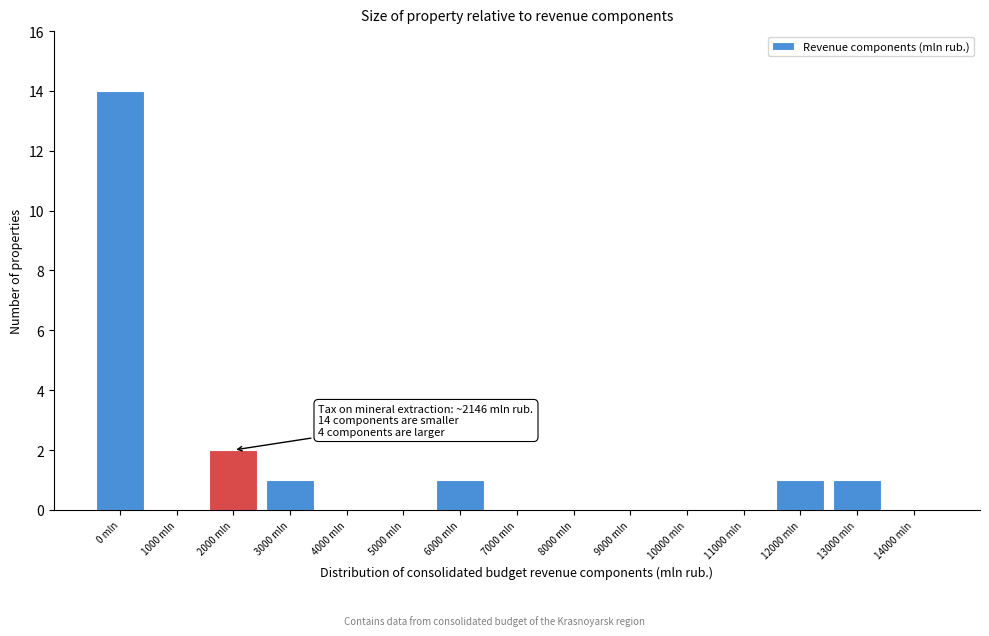

Reading right to left, list all the values displayed in this chart.

14000 mln=0	13000 mln=1	12000 mln=1	11000 mln=0	10000 mln=0	9000 mln=0	8000 mln=0	7000 mln=0	6000 mln=1	5000 mln=0	4000 mln=0	3000 mln=1	2000 mln=2	1000 mln=0	0 mln=14